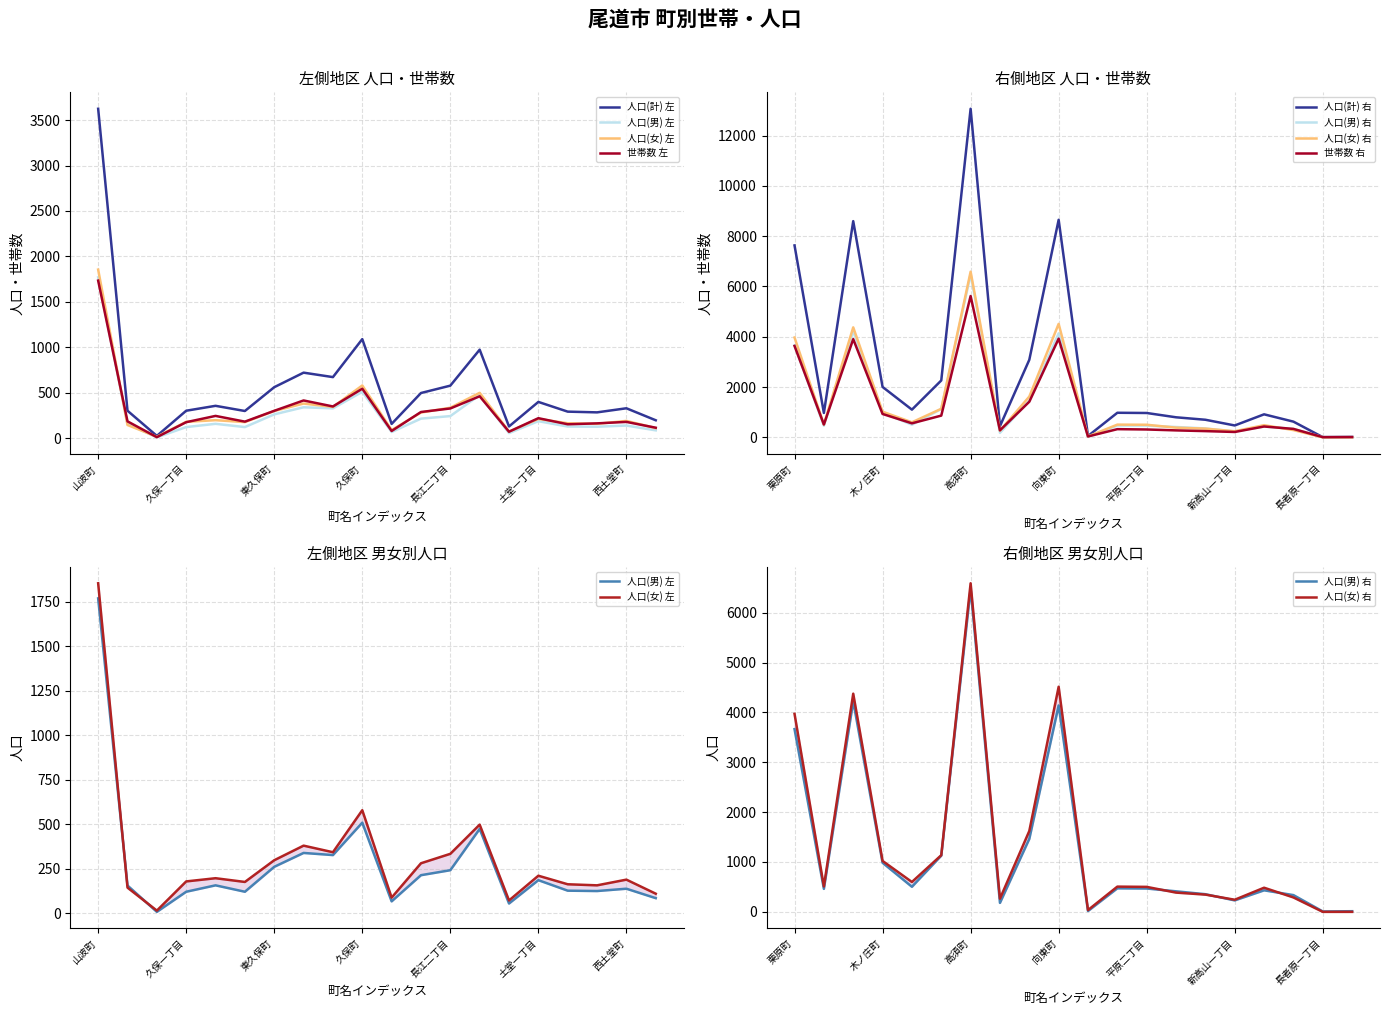

What is the difference between the highest and lowest values at 防地町?

344